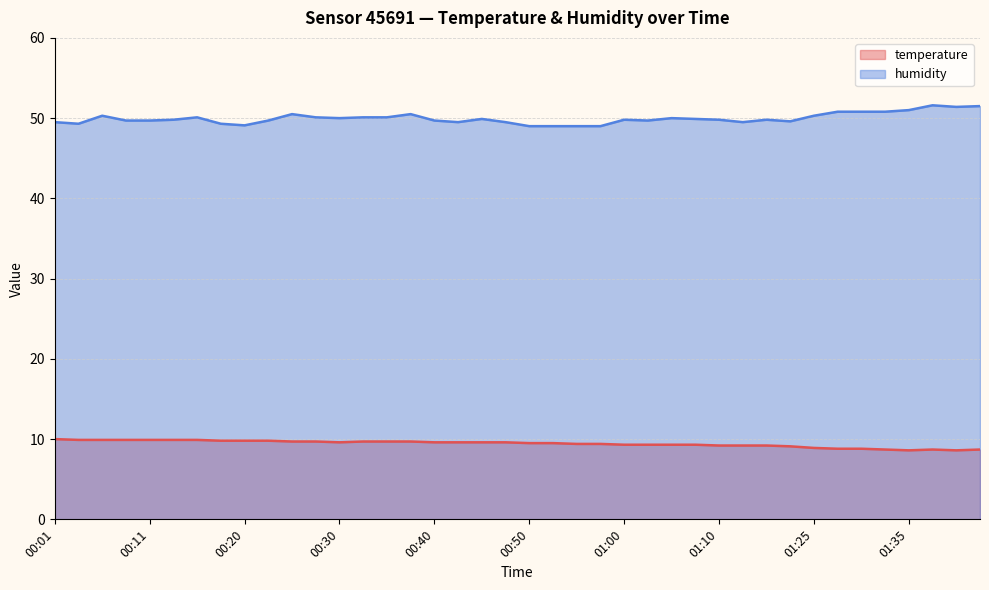

How many series are shown in this chart?

2